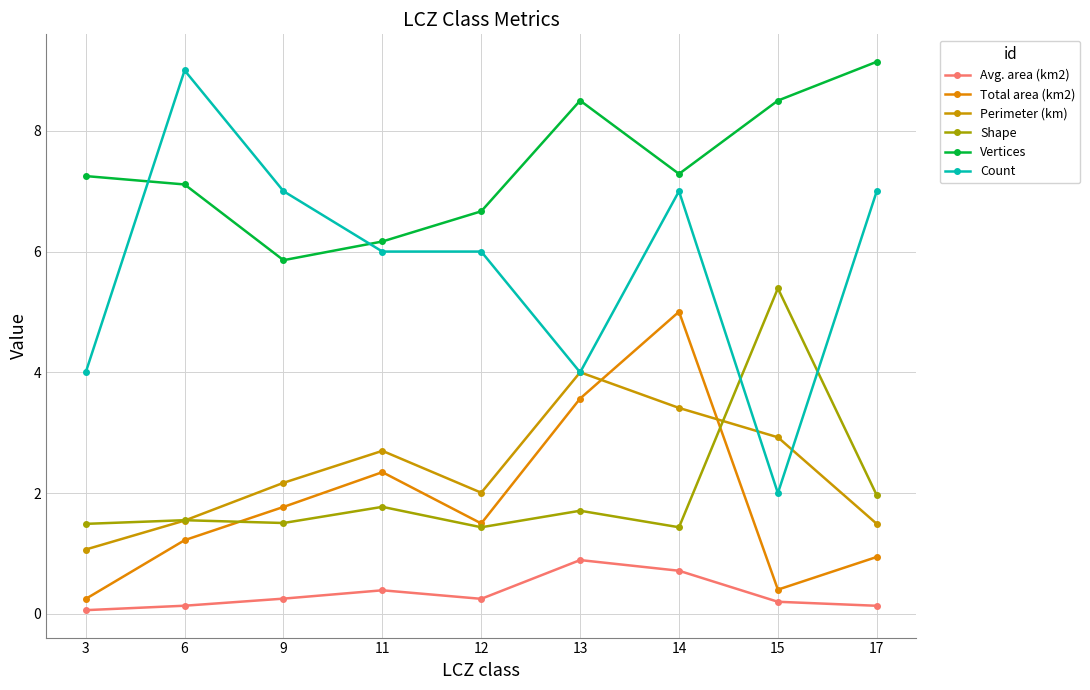

True or false: Count and Total area (km2) intersect in this chart.

False